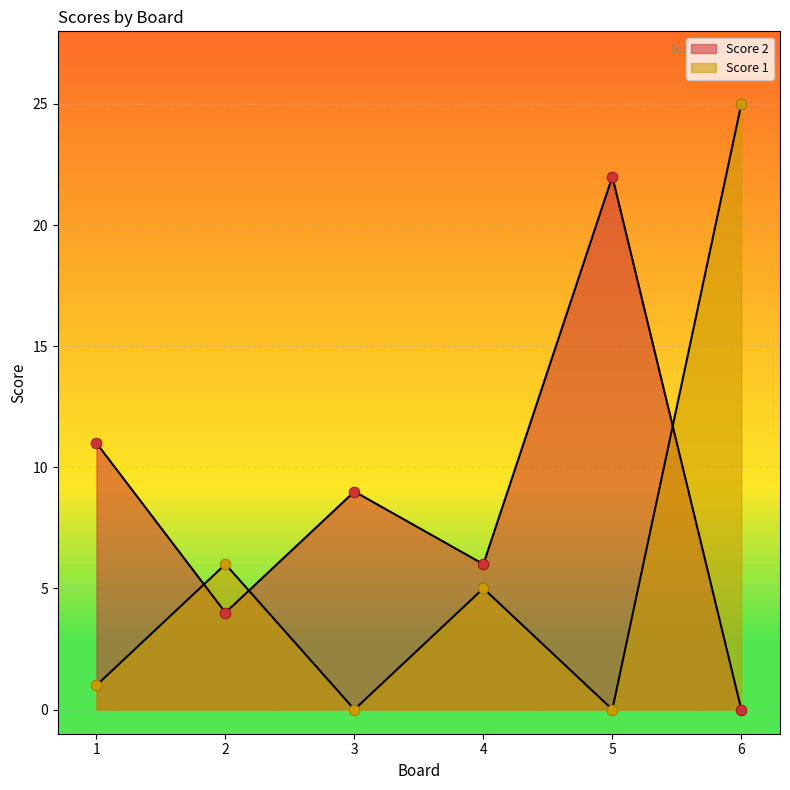

Which series has the largest total across all categories?

Score 2